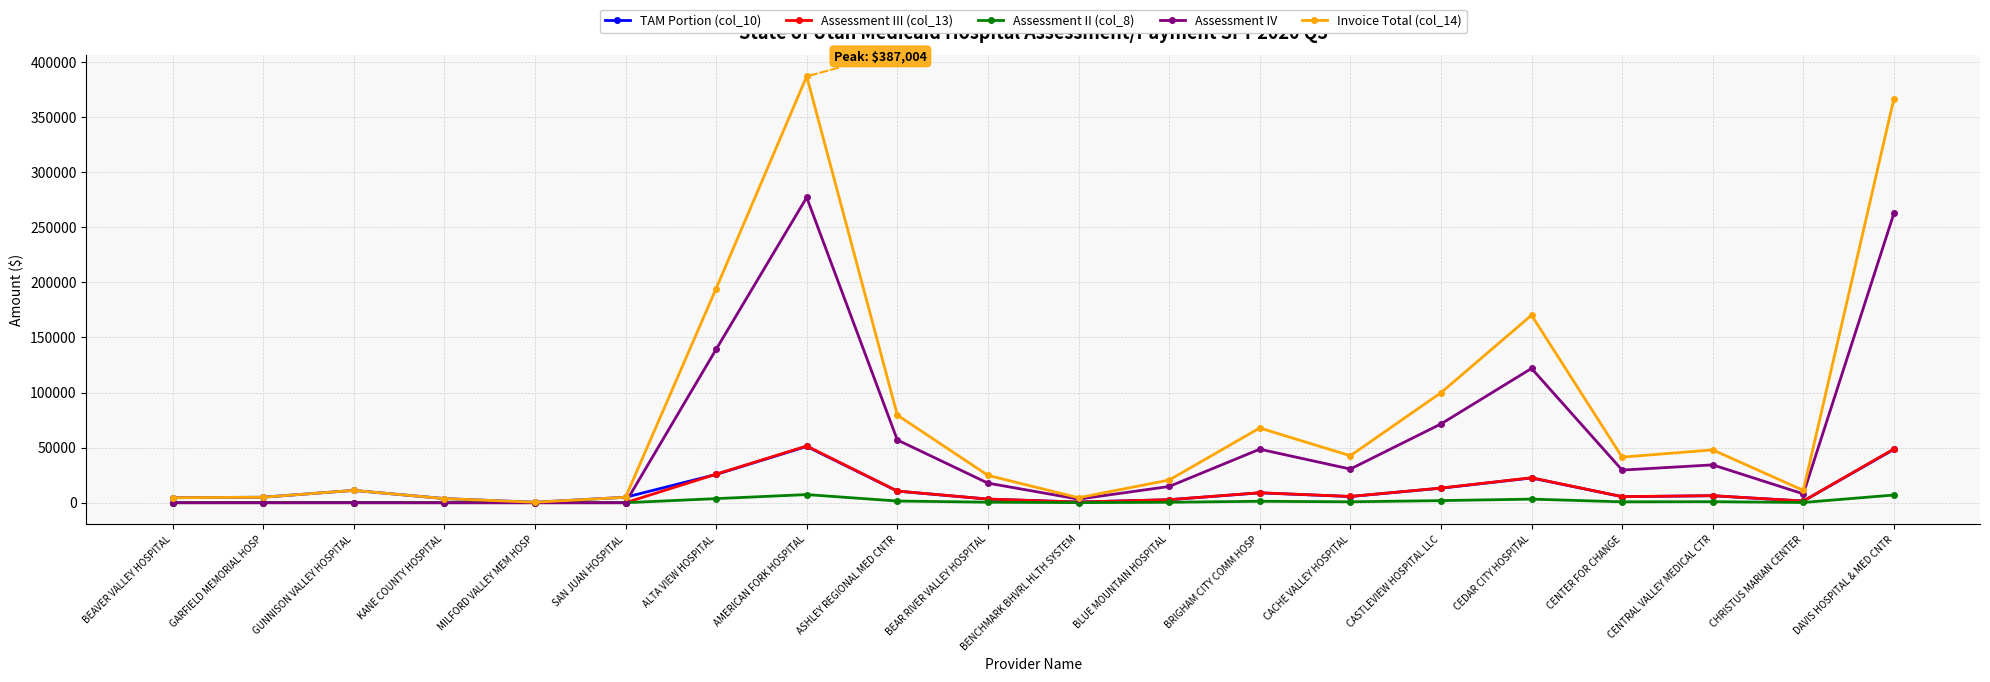

Which series has the largest total across all categories?

Invoice Total (col_14)